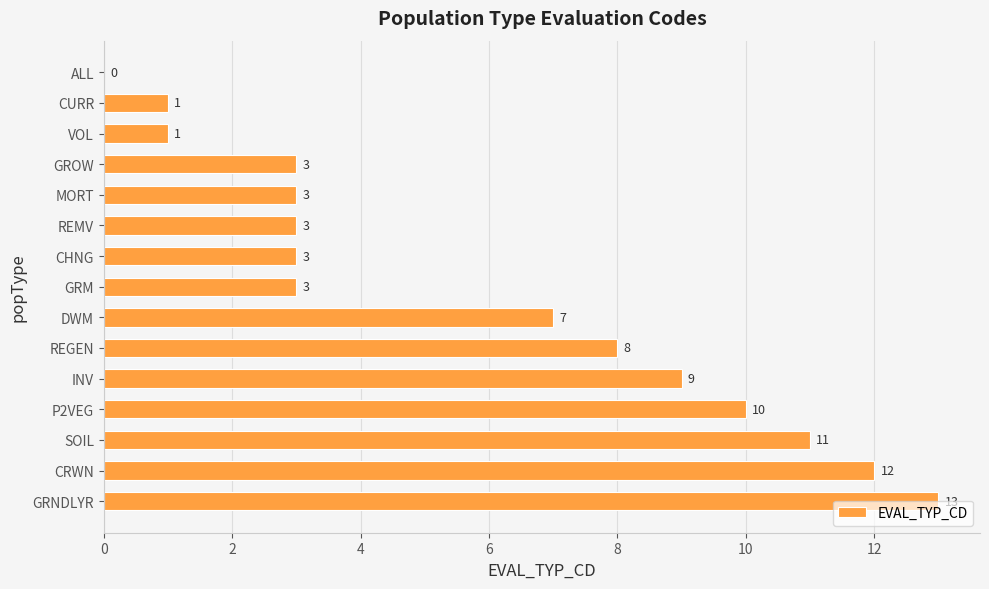

How many data points does each series have?

15